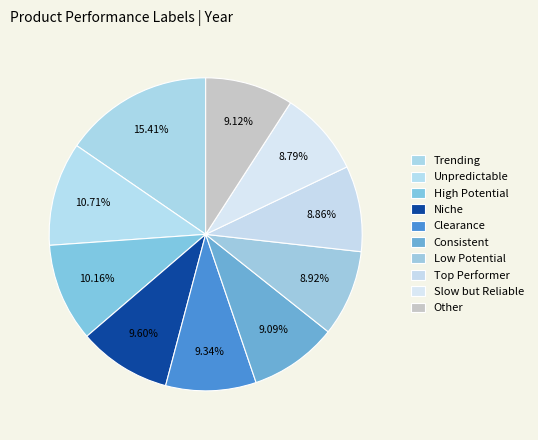

How many slices are in this pie chart?

10